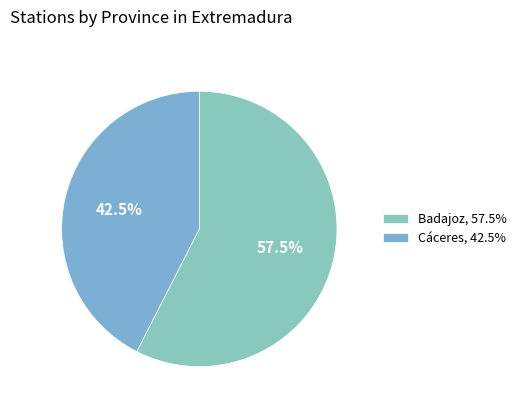

Which category has the biggest portion of the pie?

Badajoz